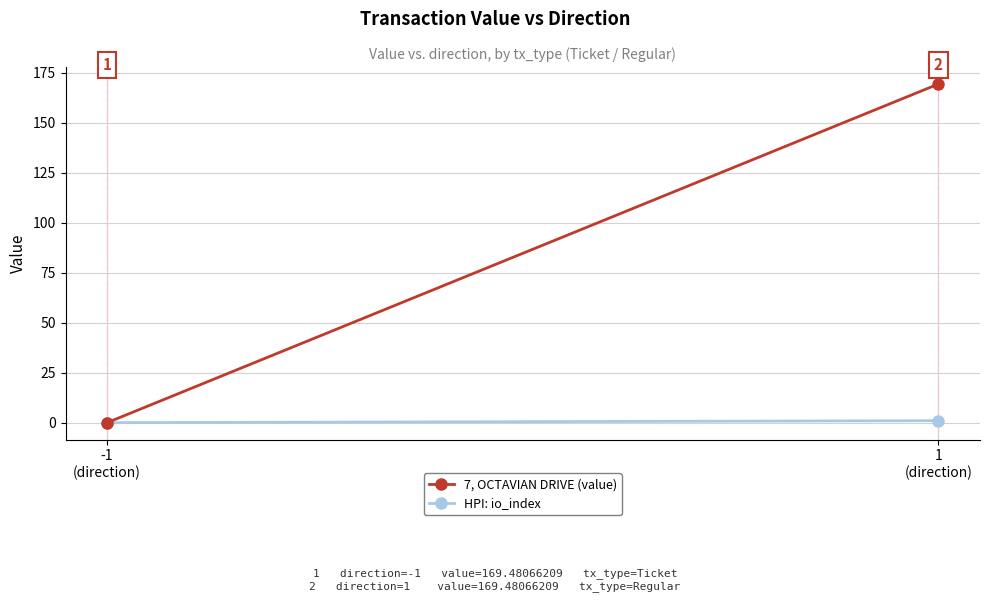

At which category does the chart reach its peak across all series?

1
(direction)